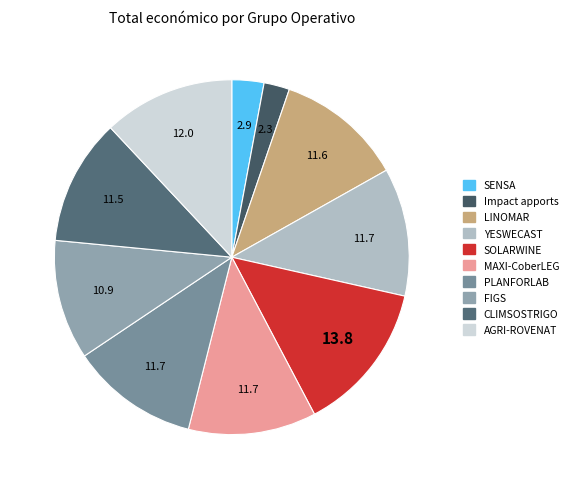

Which category has the smallest portion of the pie?

Impact apports